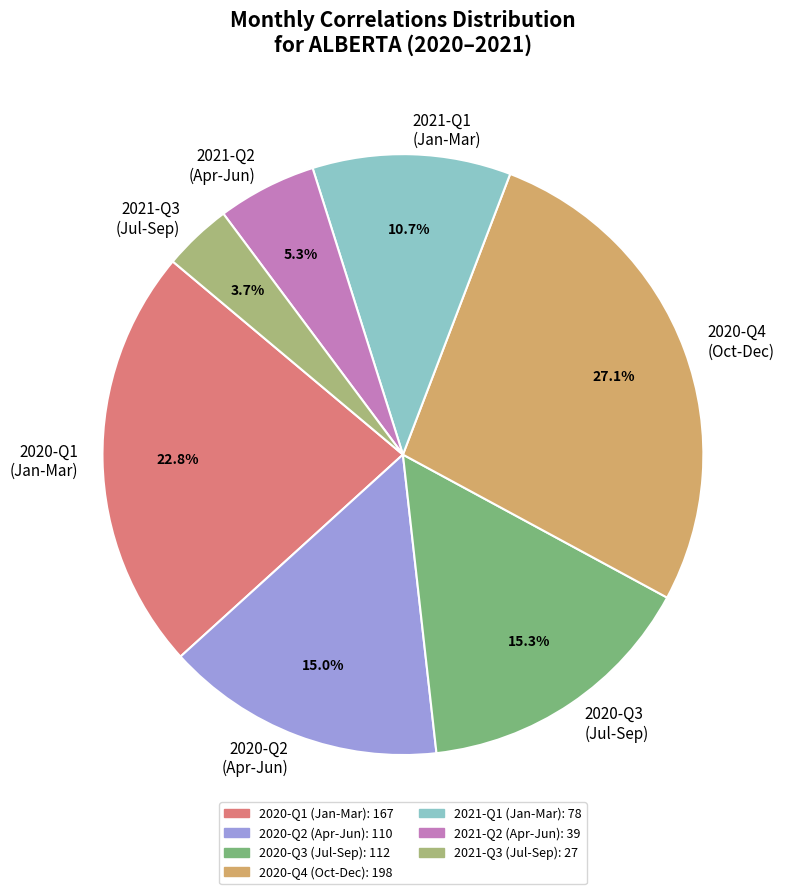

Is there any slice that represents more than half of the pie?

No